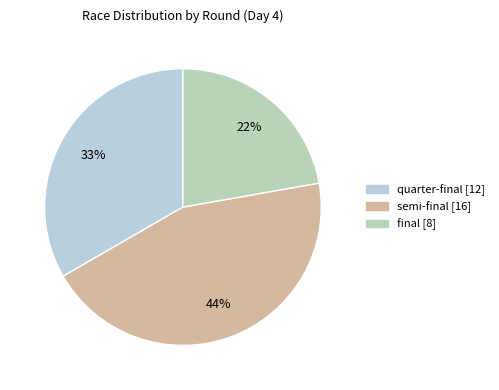

Does any single category account for the majority?

No